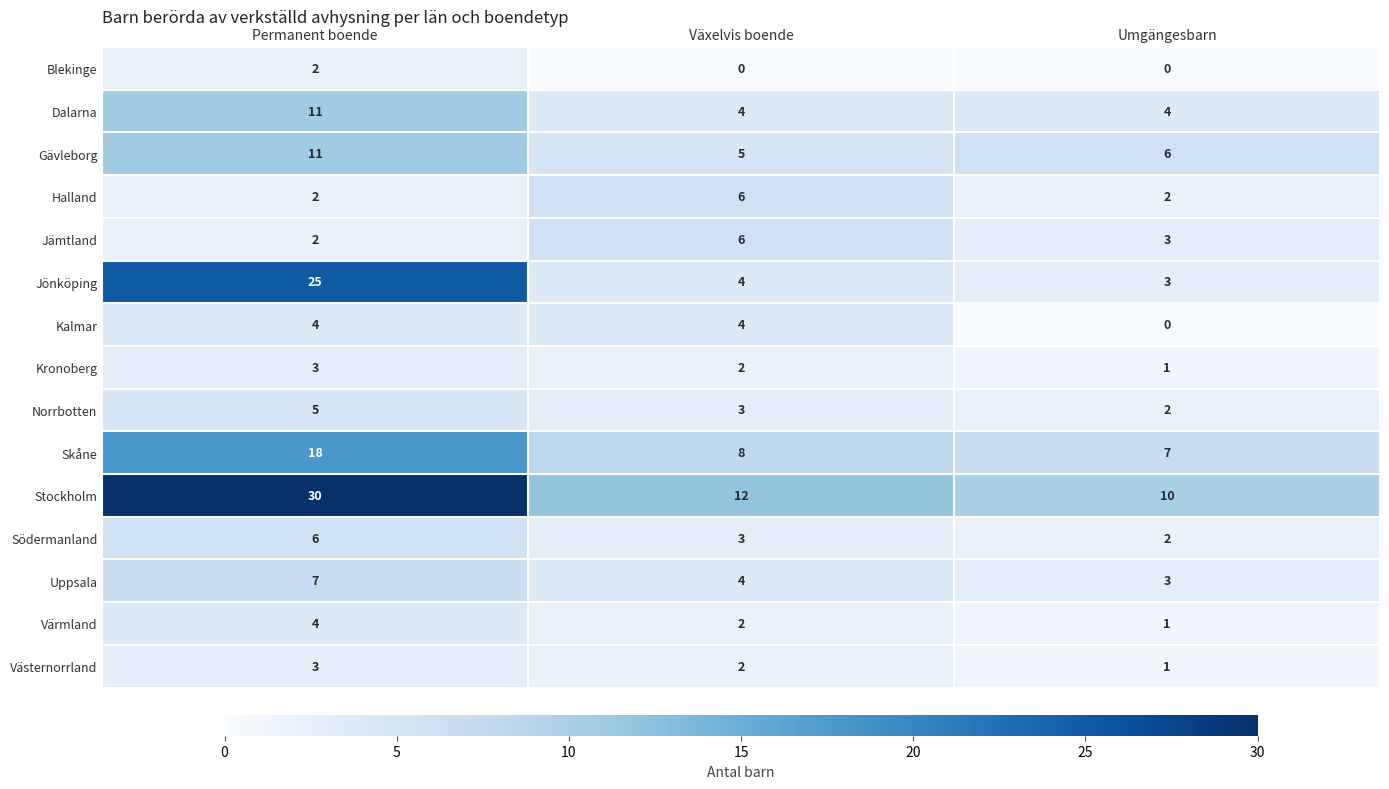

How many Västernorrland values are between 1 and 3?

3